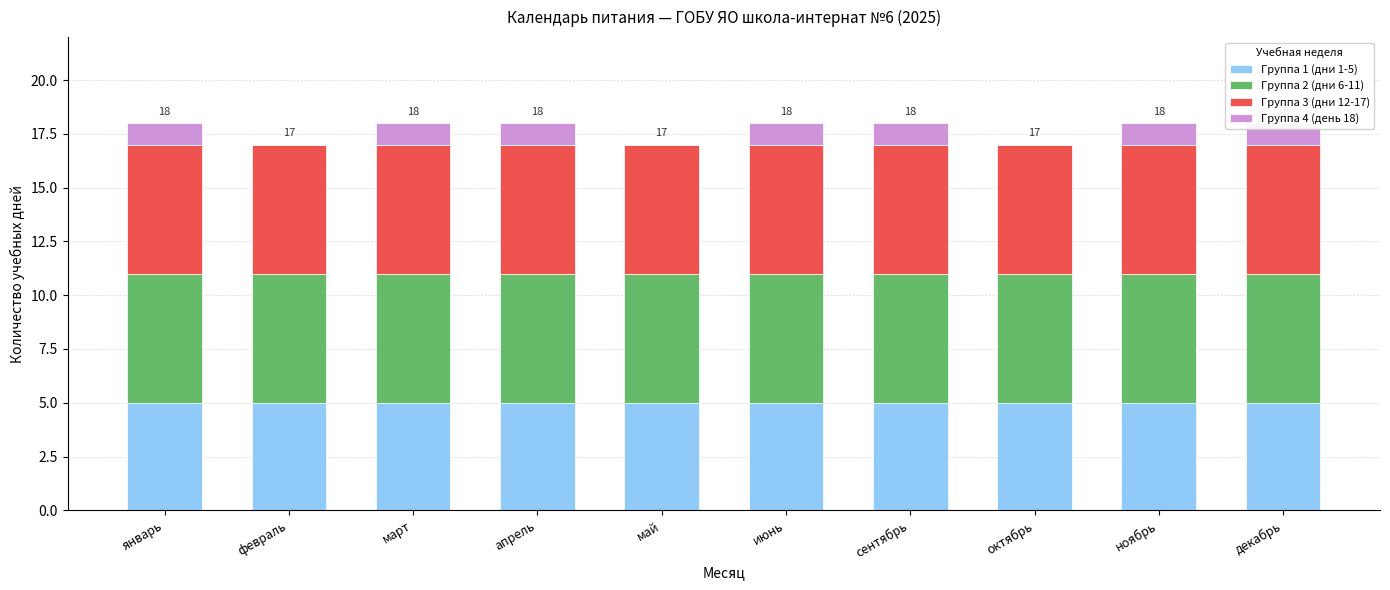

Are the bars horizontal?

No